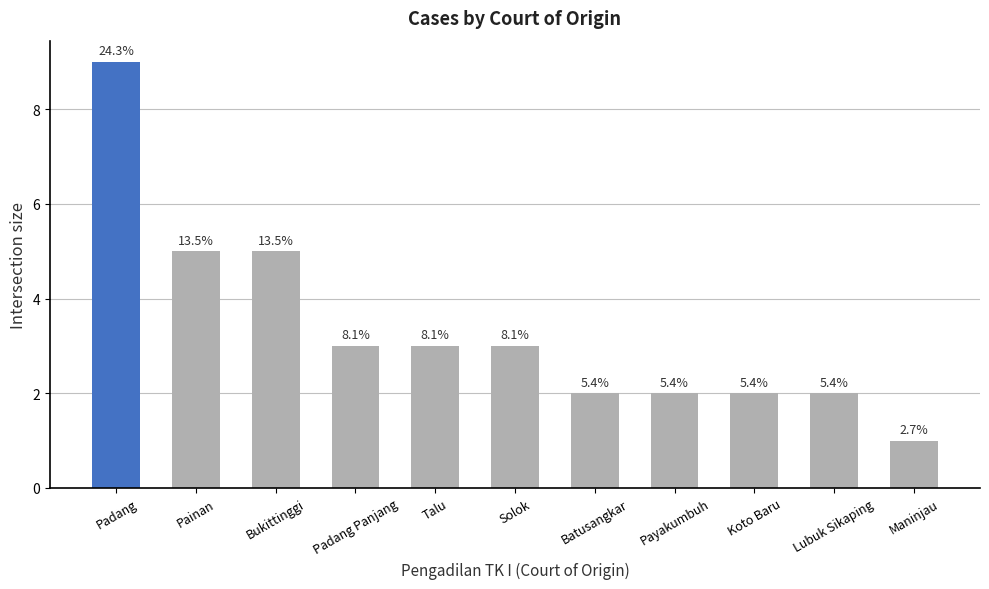

Reading left to right, transcribe all the data shown in this chart.

9	5	5	3	3	3	2	2	2	2	1